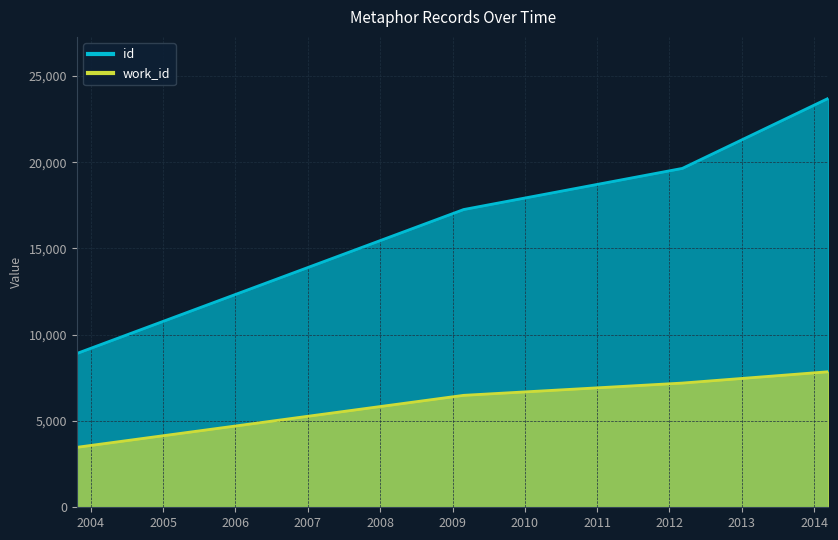

What are all the series names shown in the legend?

id, work_id